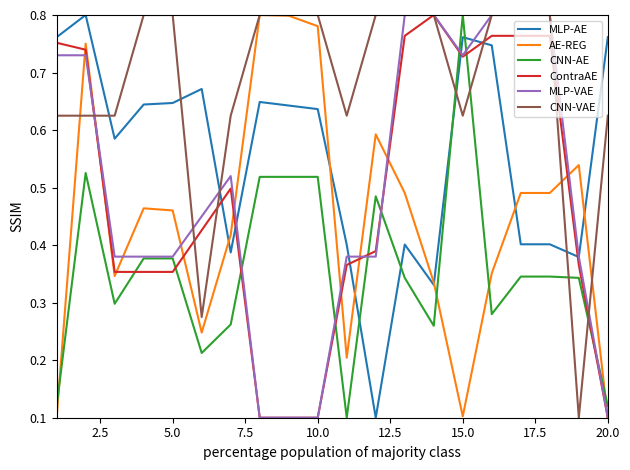

Which series has the largest total across all categories?

CNN-VAE